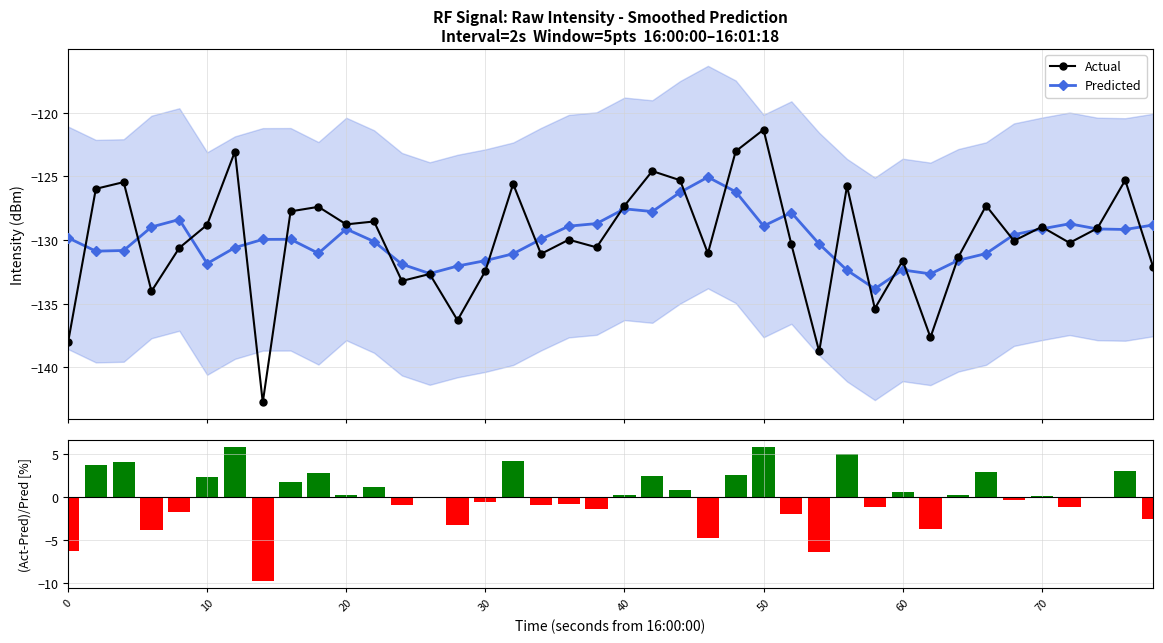

What is the value of the Actual point at the 12th from the left?

-128.5